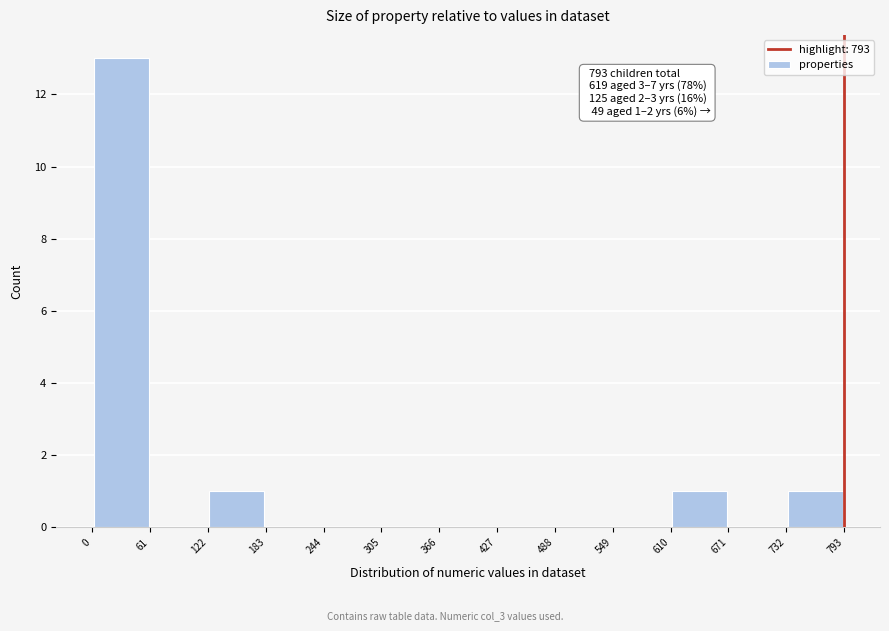

Which range on the x-axis has the tallest bar?

0 to 61